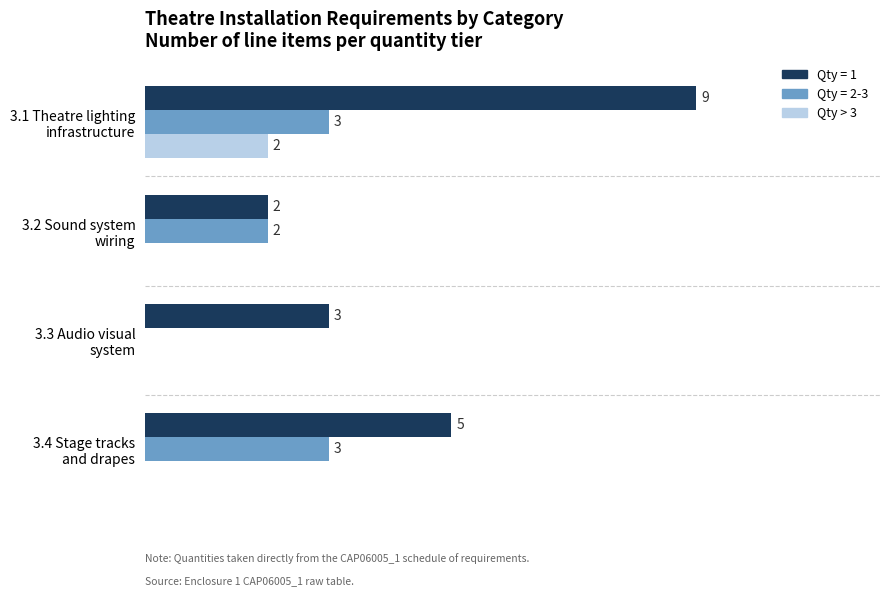

Which series has the largest total across all categories?

Qty = 1